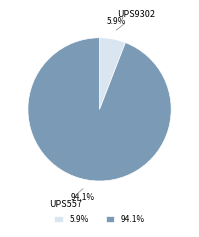

What is the largest slice in the pie chart?

UPS557